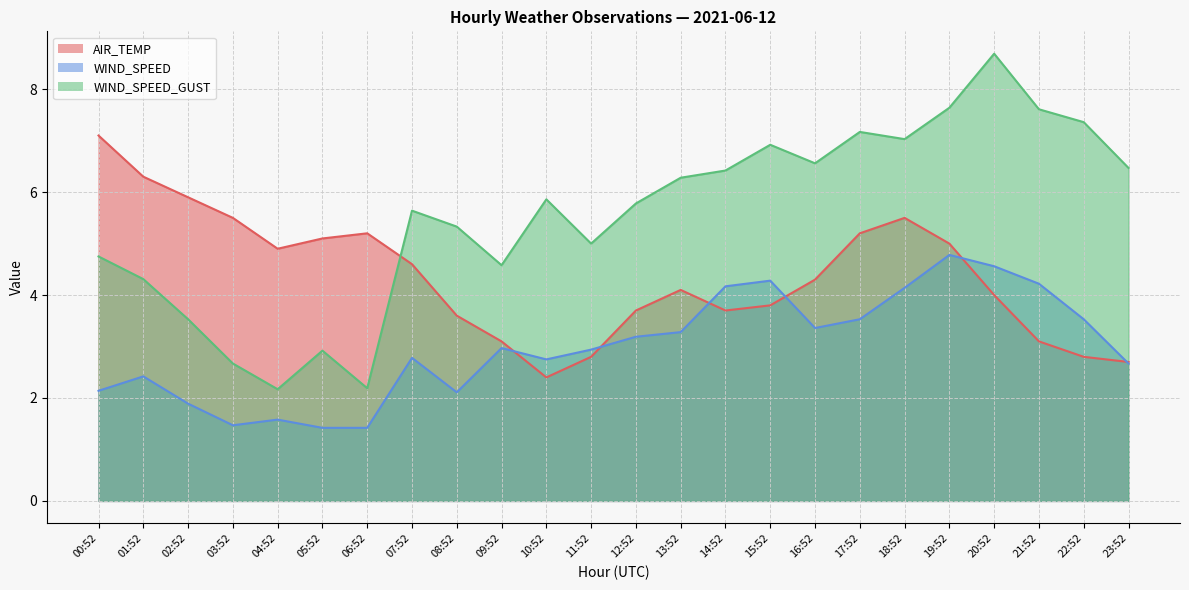

Where is the first local minimum for WIND_SPEED_GUST?

04:52